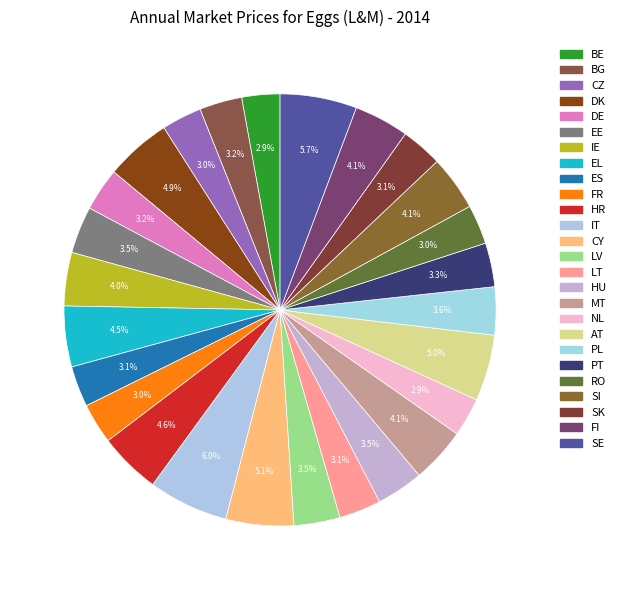

What percentage is the PL slice, to the nearest percent?

4%